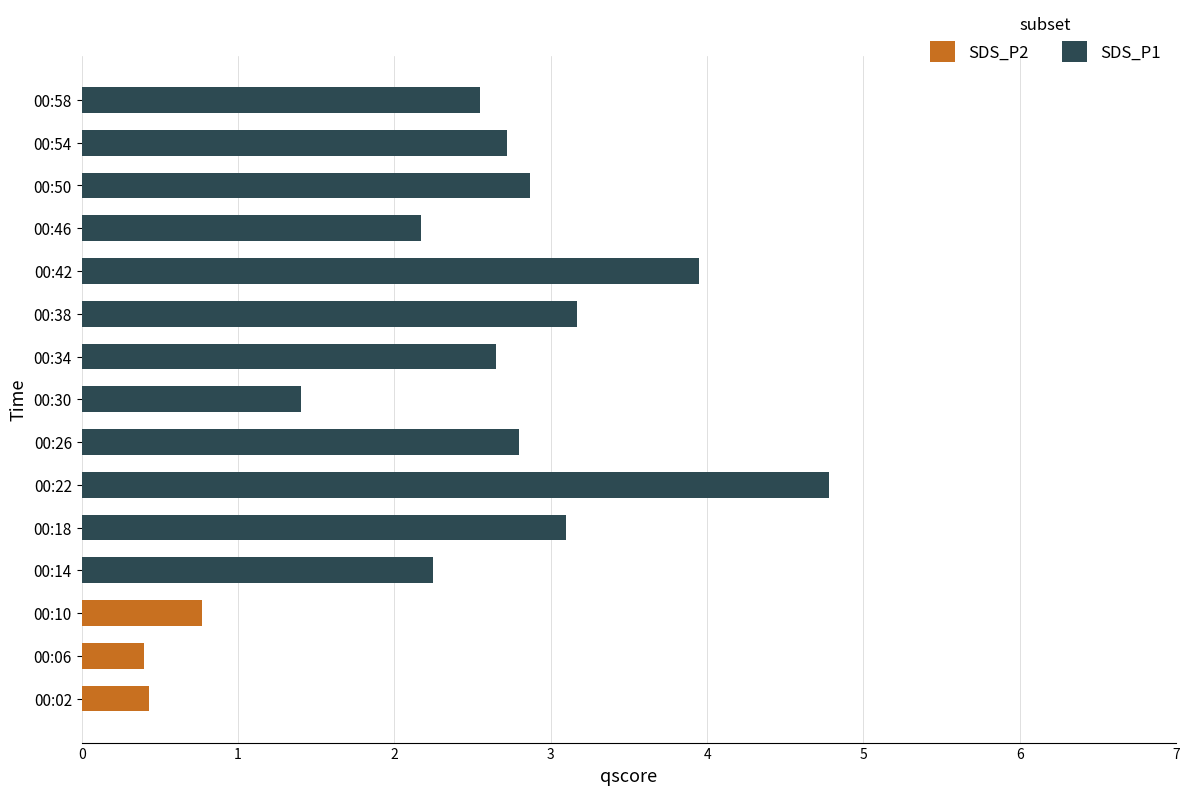

At 00:42, list the series in order from largest to smallest.

SDS_P1, SDS_P2